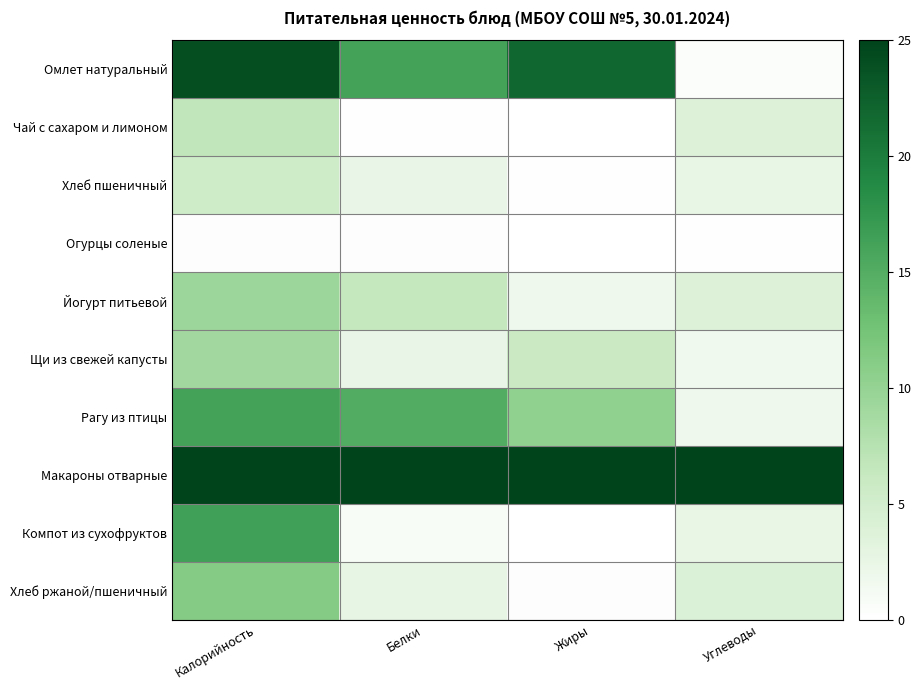

At how many categories does at least one series exceed 10?

4